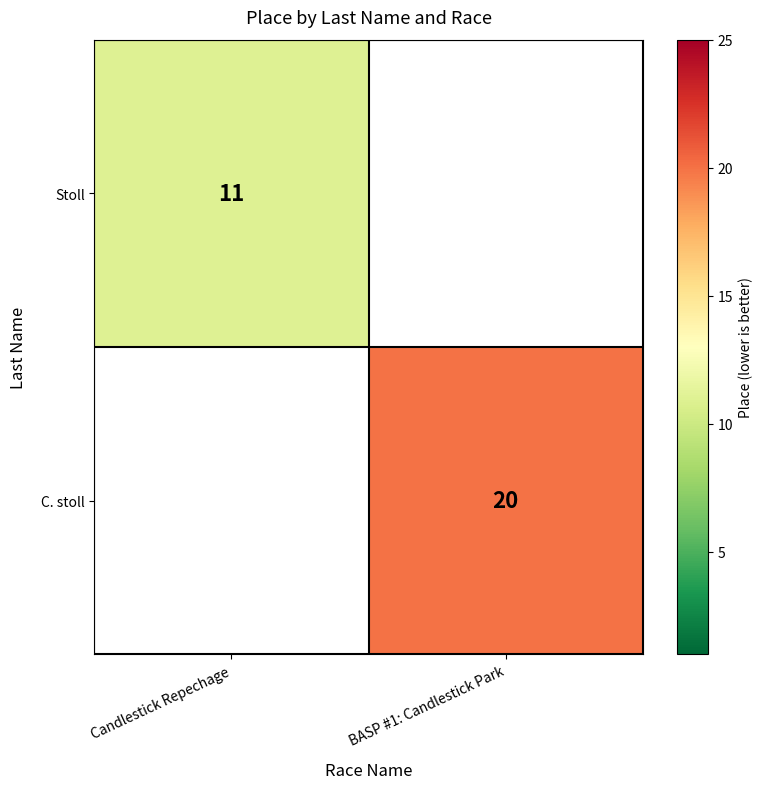

Is the value of C. stoll at BASP #1: Candlestick Park greater than the value of Stoll at Candlestick Repechage?

Yes